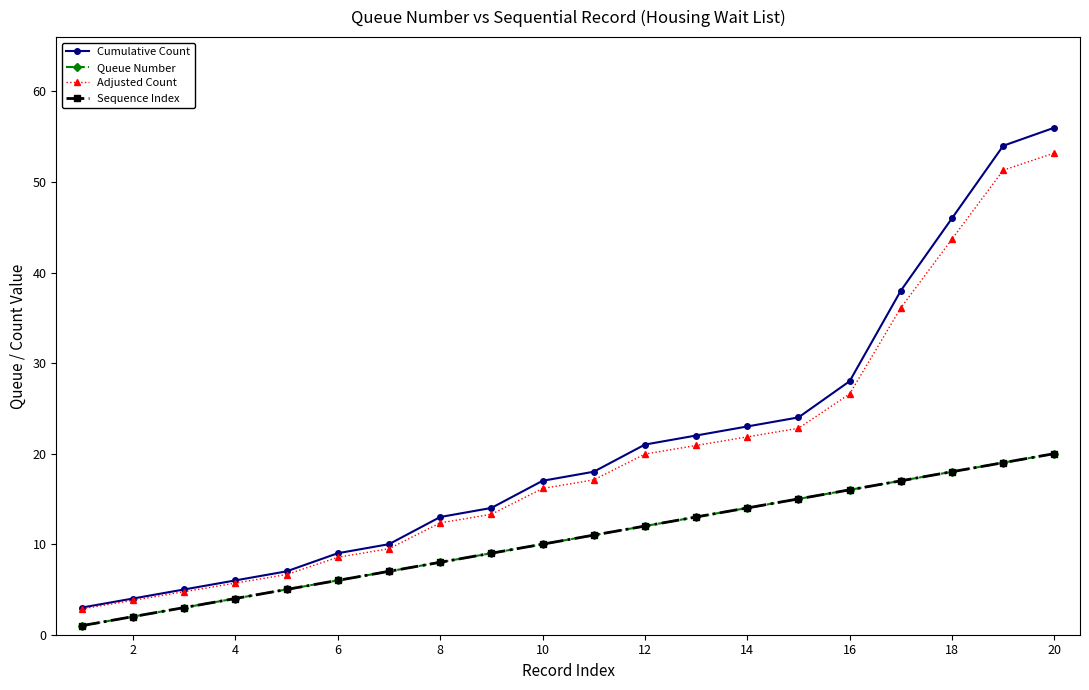

True or false: Cumulative Count and Sequence Index cross at least once.

False